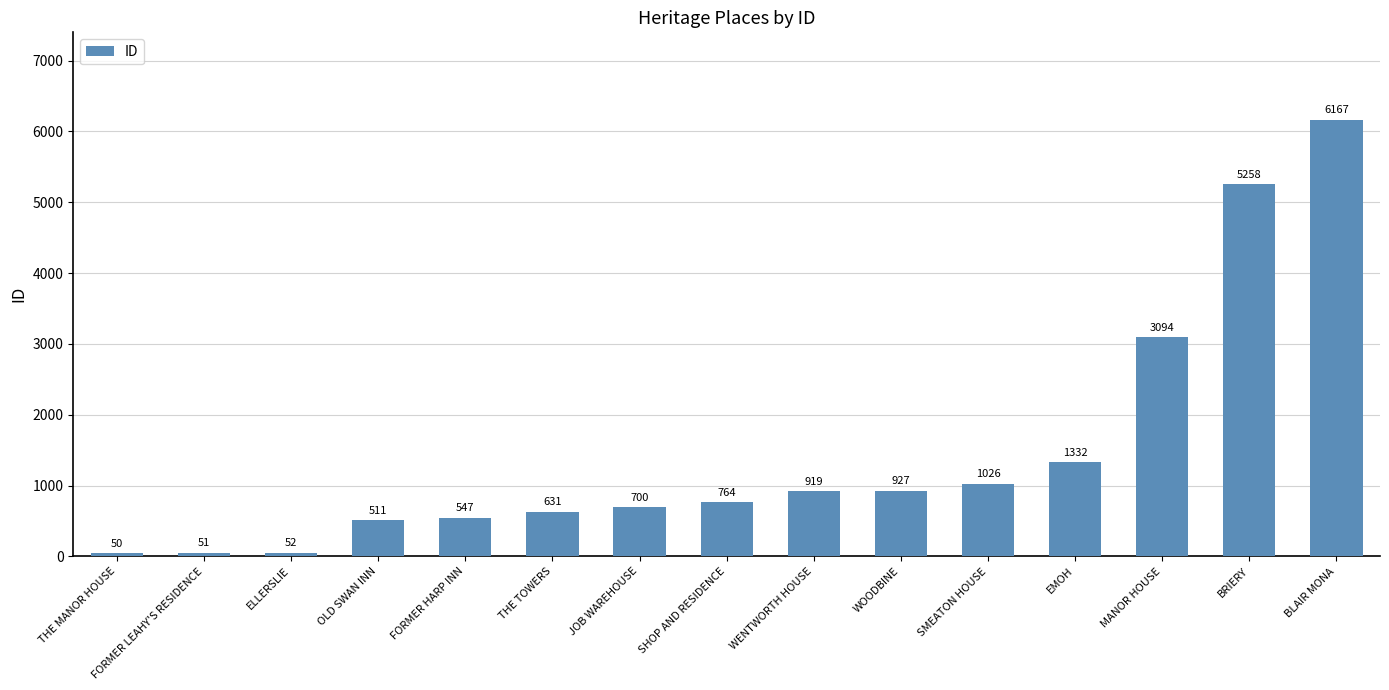

Reading right to left, extract all data points from this chart.

BLAIR MONA=6167	BRIERY=5258	MANOR HOUSE=3094	EMOH=1332	SMEATON HOUSE=1026	WOODBINE=927	WENTWORTH HOUSE=919	SHOP AND RESIDENCE=764	JOB WAREHOUSE=700	THE TOWERS=631	FORMER HARP INN=547	OLD SWAN INN=511	ELLERSLIE=52	FORMER LEAHY'S RESIDENCE=51	THE MANOR HOUSE=50